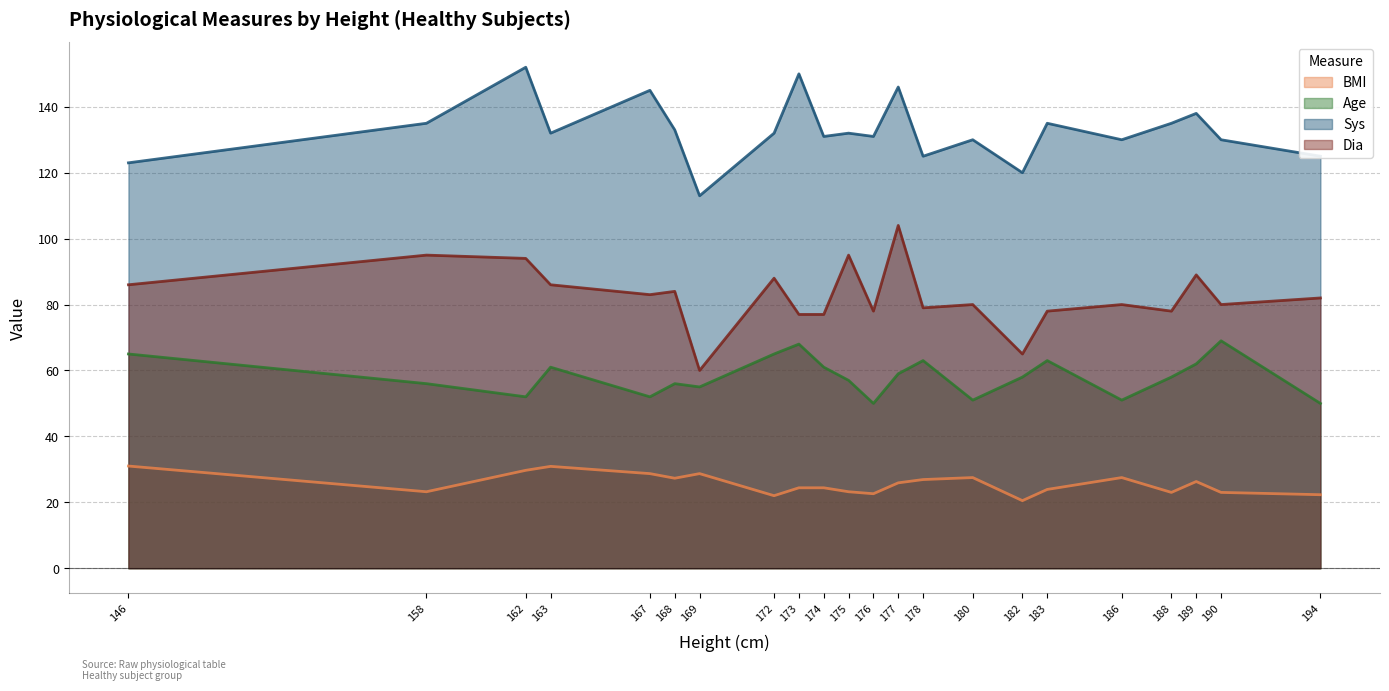

List the series in order of their peak value, lowest first.

BMI, Age, Dia, Sys